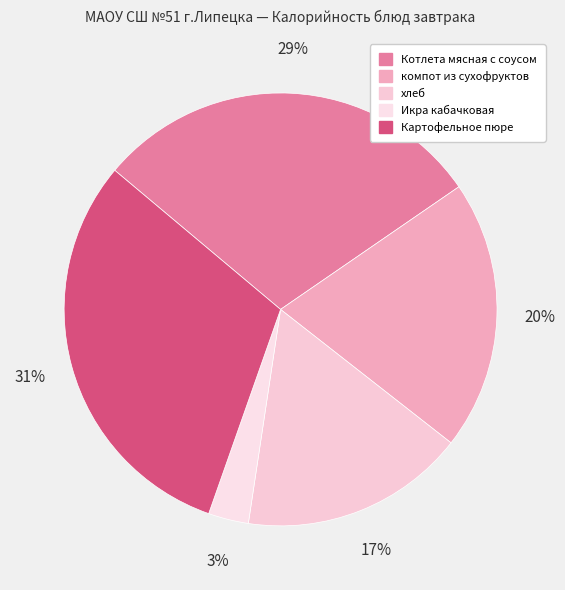

True or false: Картофельное пюре accounts for 44% of the total.

False